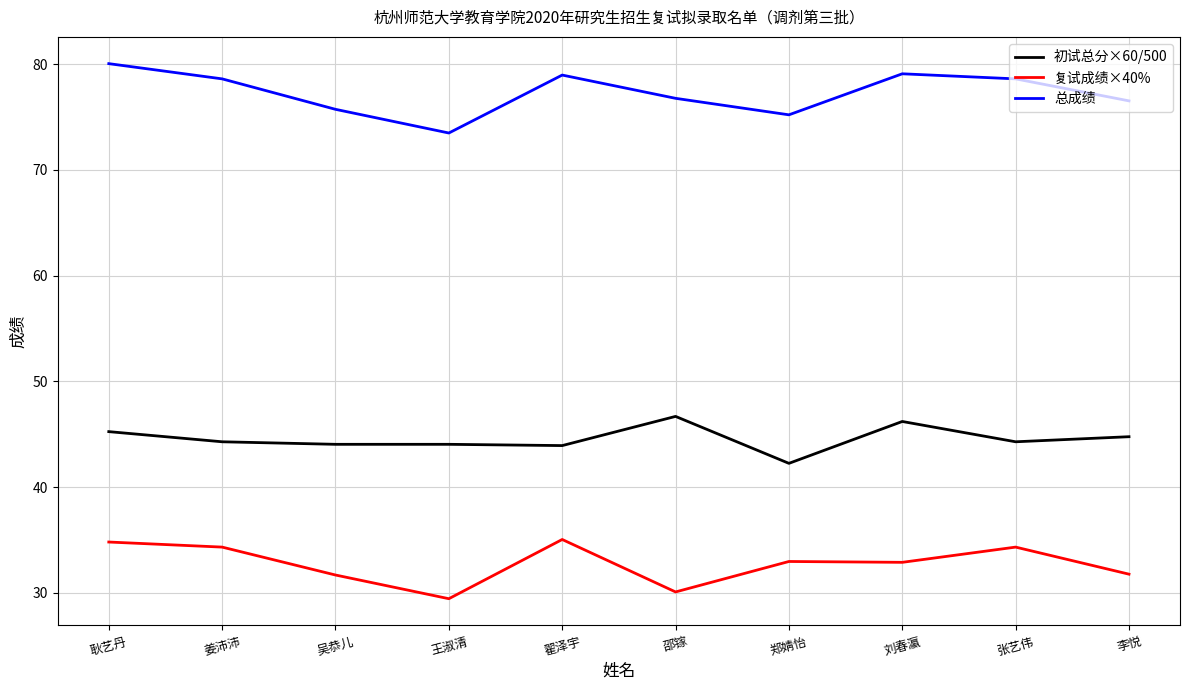

What is the sum of all 初试总分×60/500 values?

445.7